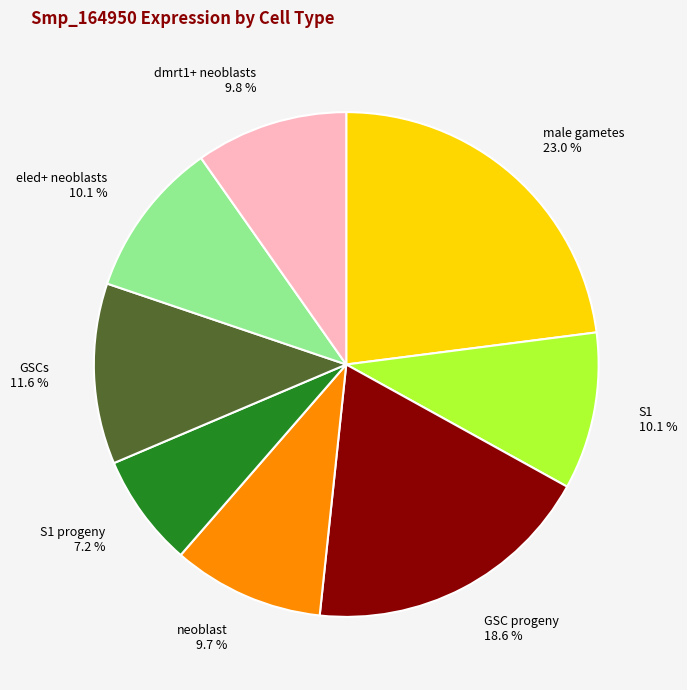

True or false: S1 accounts for 2% of the total.

False